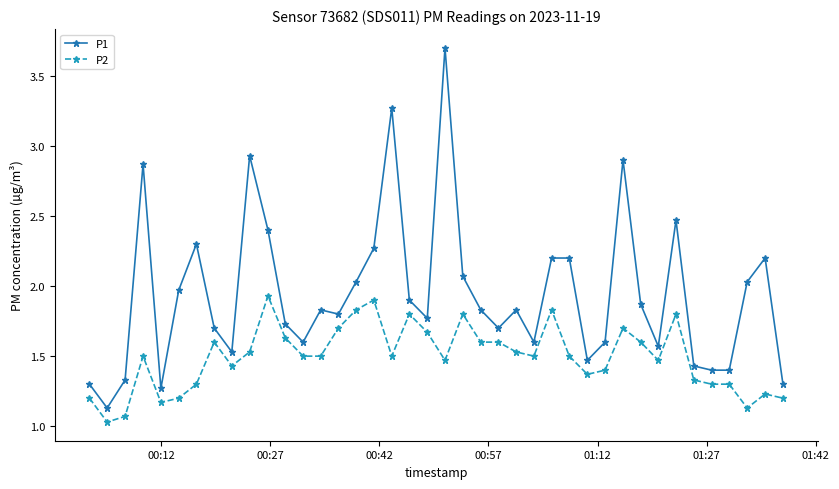

Which series has the largest range (max minus min)?

P1